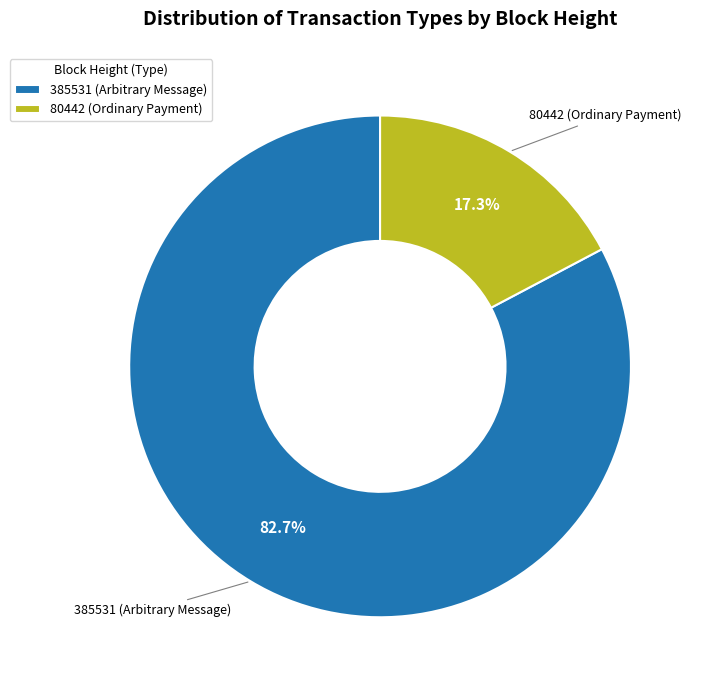

Is there a majority slice in this chart?

Yes